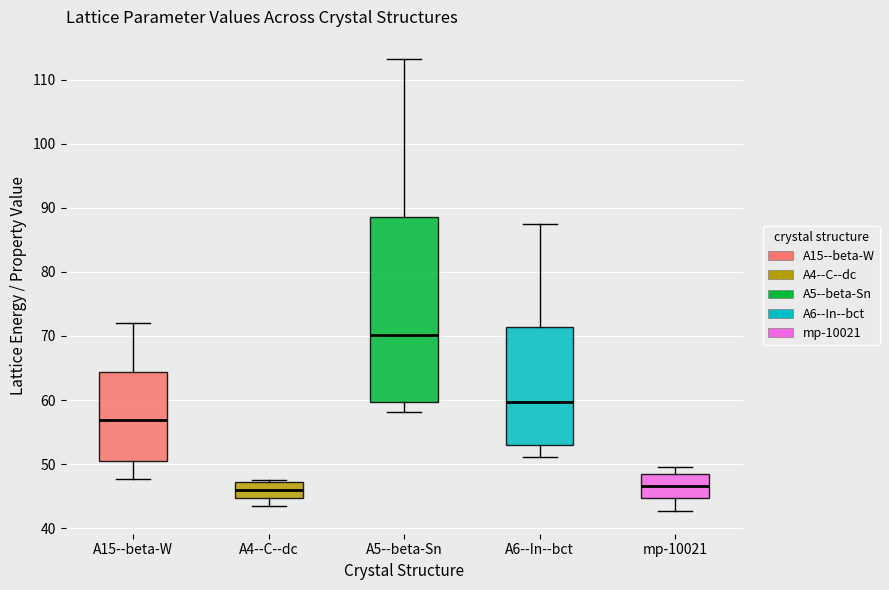

Where is the upper edge of the box for A4--C--dc on the y-axis? The values are not printed on the chart, so give them approximately, as read against the axis.

47